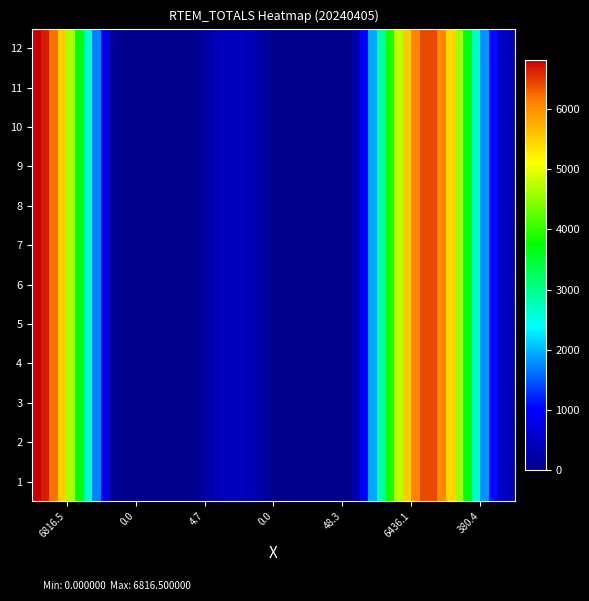

Reading left to right, transcribe all the data shown in this chart.

1: 6816.5	0.0	4.7	0.0	48.3	6436.1	380.4
2: 6816.5	0.0	4.7	0.0	48.3	6436.1	380.4
3: 6816.5	0.0	4.7	0.0	48.3	6436.1	380.4
4: 6816.5	0.0	4.7	0.0	48.3	6436.1	380.4
5: 6816.5	0.0	4.7	0.0	48.3	6436.1	380.4
6: 6816.5	0.0	4.7	0.0	48.3	6436.1	380.4
7: 6816.5	0.0	4.7	0.0	48.3	6436.1	380.4
8: 6816.5	0.0	4.7	0.0	48.3	6436.1	380.4
9: 6816.5	0.0	4.7	0.0	48.3	6436.1	380.4
10: 6816.5	0.0	4.7	0.0	48.3	6436.1	380.4
11: 6816.5	0.0	4.7	0.0	48.3	6436.1	380.4
12: 6816.5	0.0	4.7	0.0	48.3	6436.1	380.4